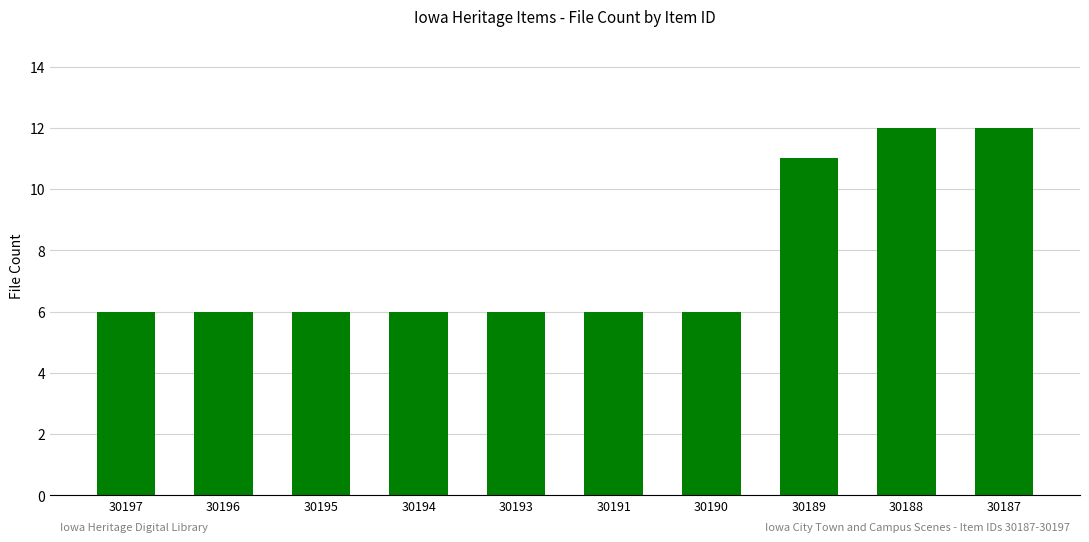

Reading left to right, extract all data points from this chart.

6	6	6	6	6	6	6	11	12	12